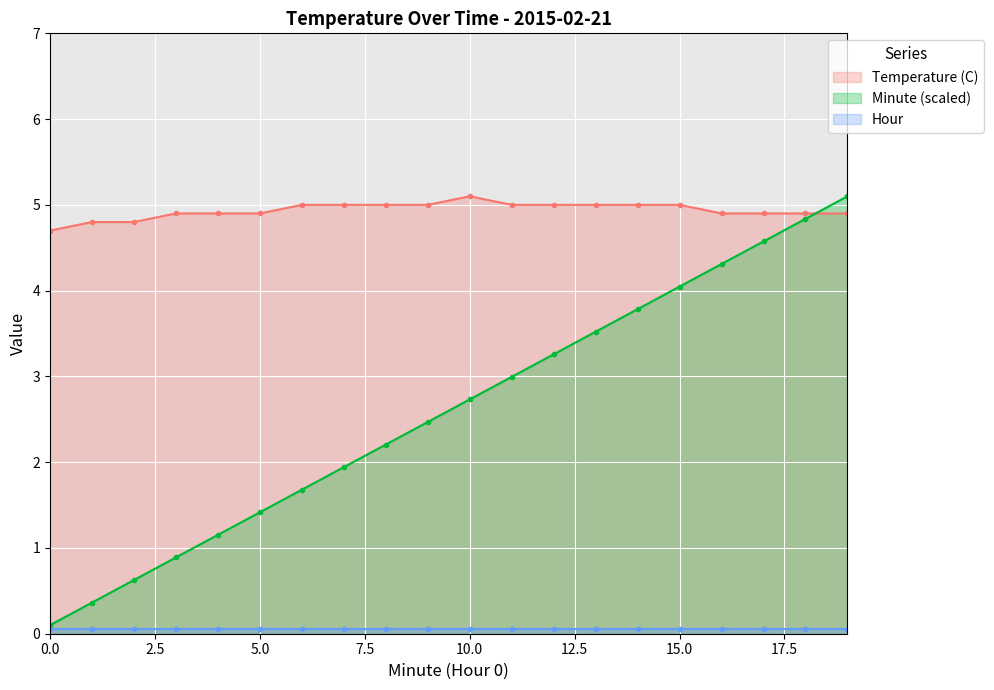

True or false: Minute (scaled) has more than 1 interior local peaks.

False